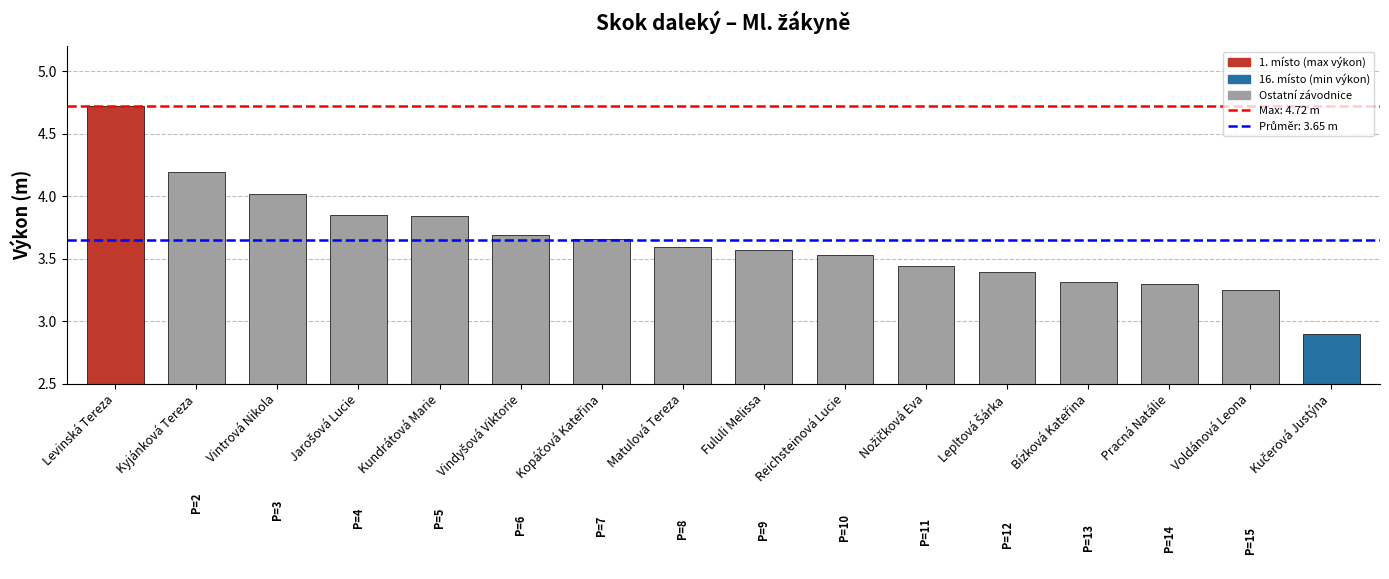

The value at Kyjánková Tereza is 4.2. True or false?

True